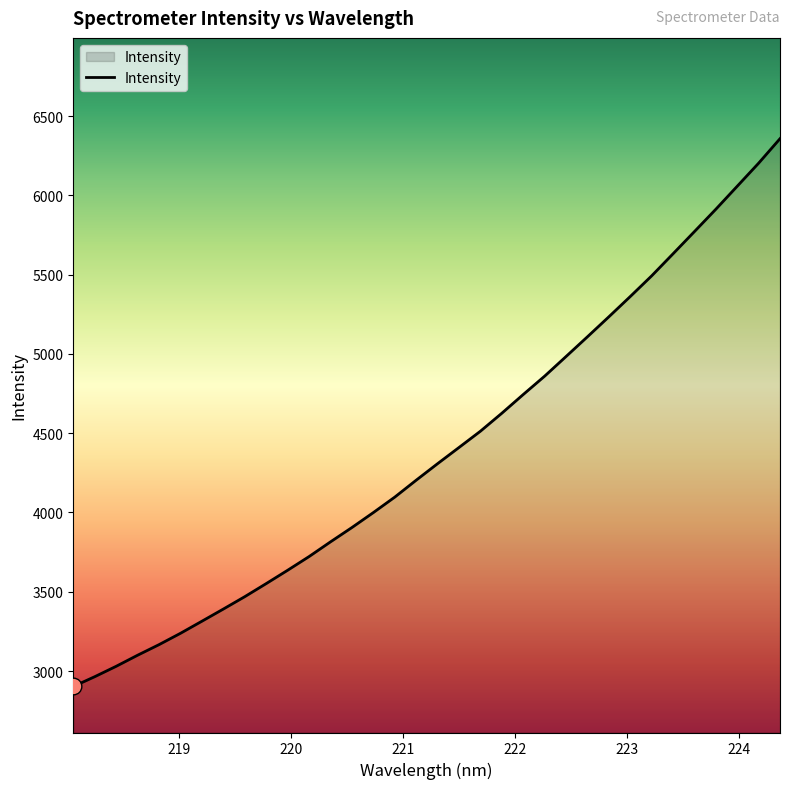

What is the difference between the maximum and minimum values?

3455.5